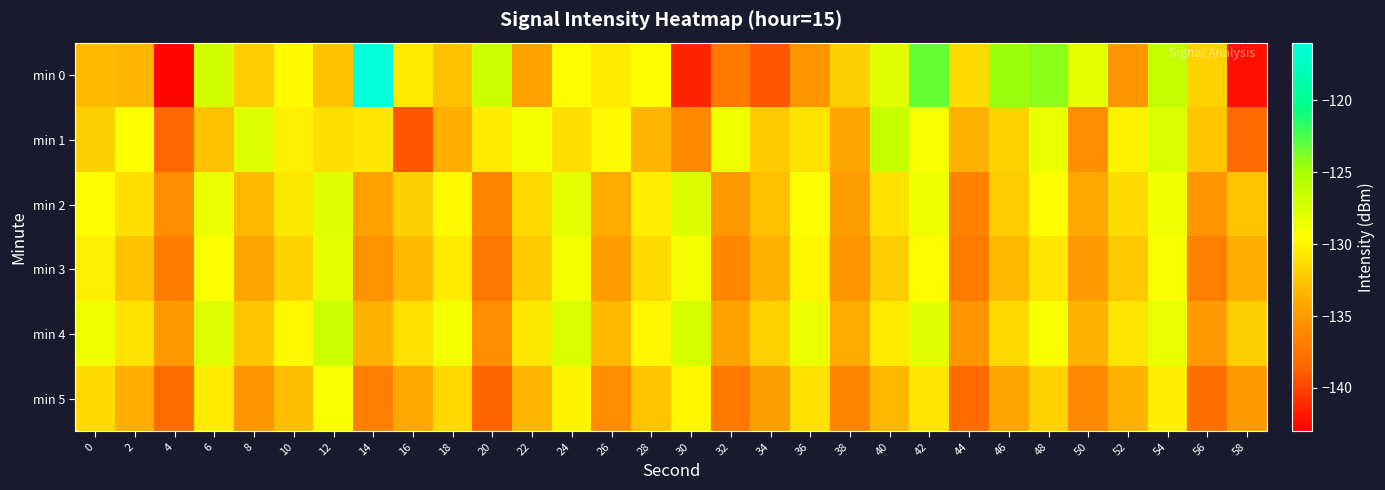

Which series has the largest total across all categories?

min 4